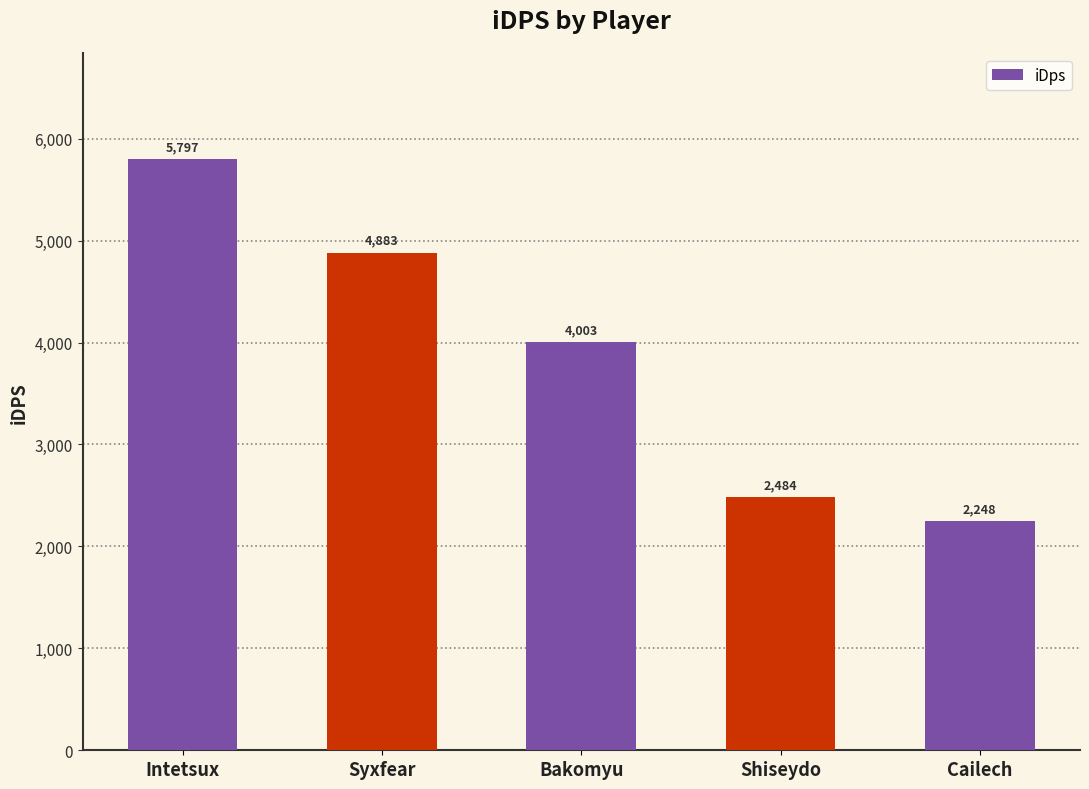

What is the difference between the second highest and minimum values?

2635.3